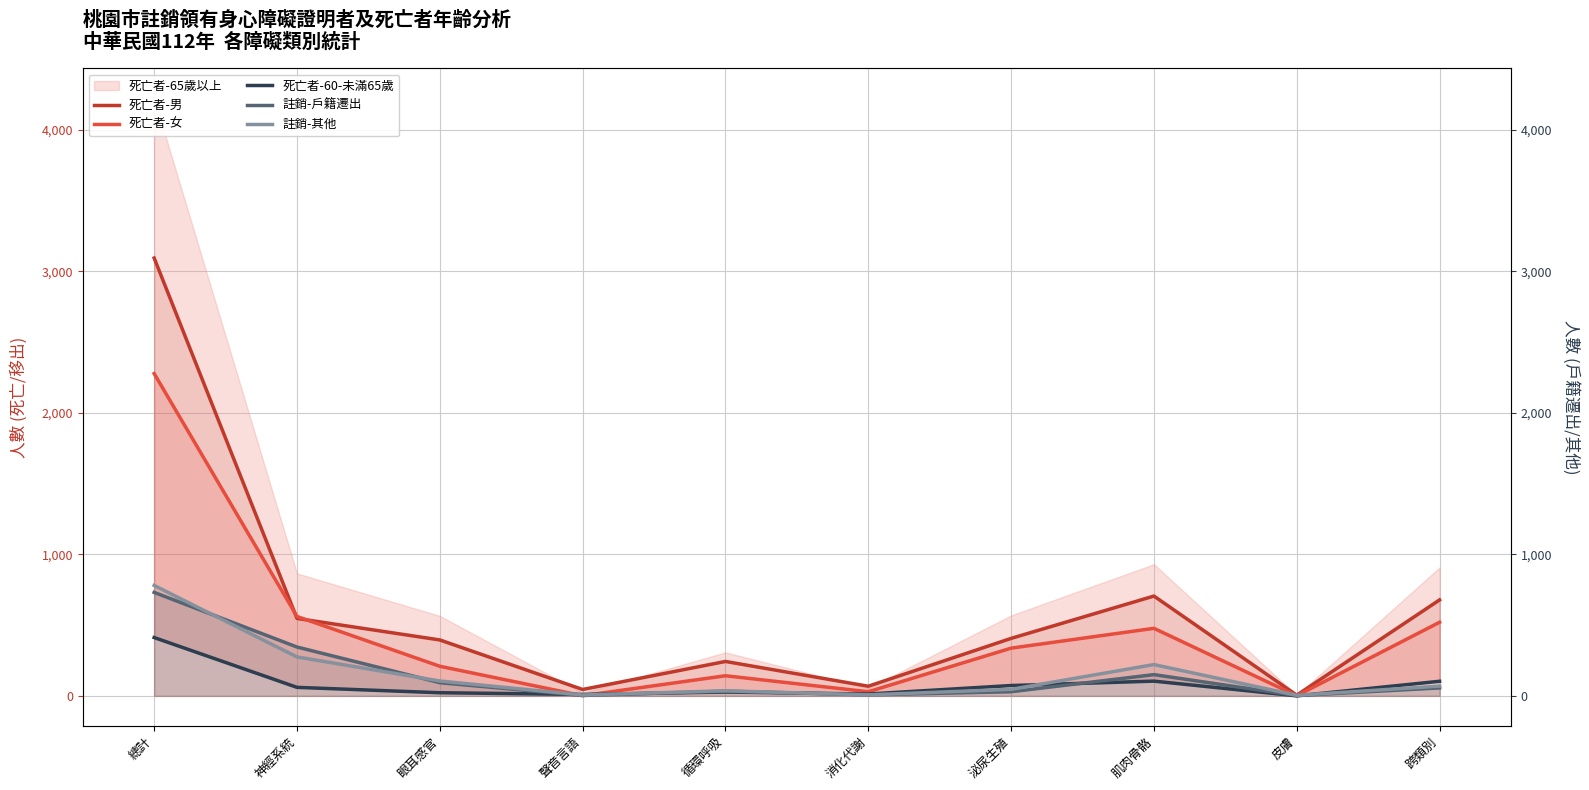

At which label does 死亡者-男 first exceed 406?

總計